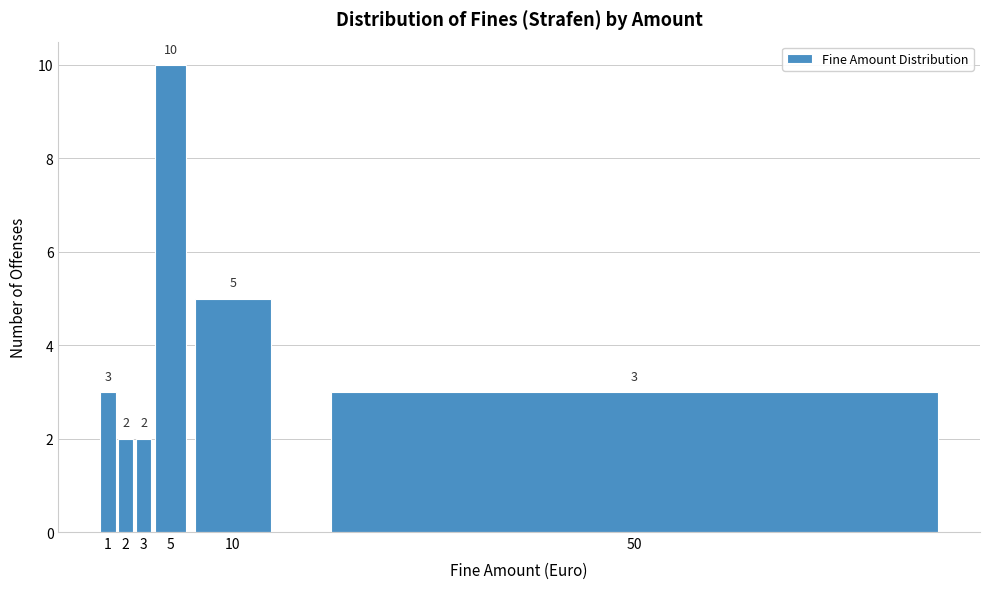

Reading left to right, what are all the values shown in this chart?

1=3	2=2	3=2	5=10	10=5	50=3